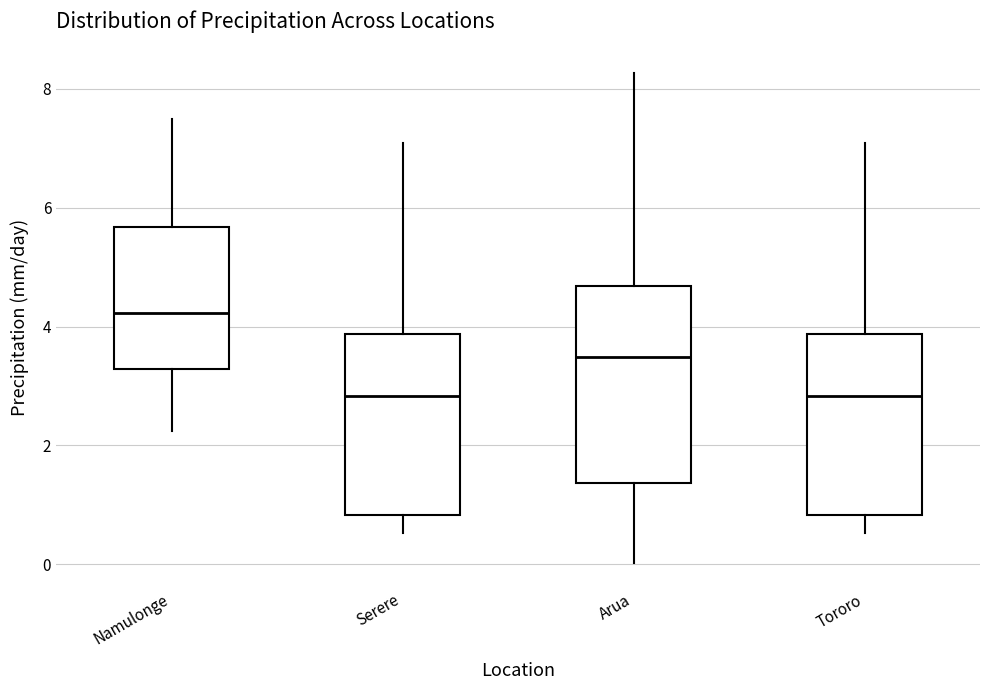

Which box is the tallest, from its lower edge to its upper edge?

Arua